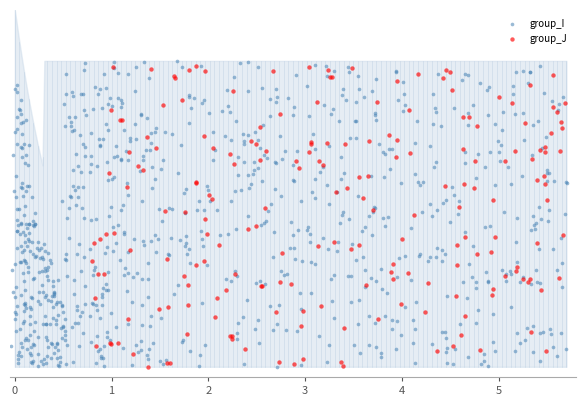

What are all the series names shown in the legend?

group_I, group_J